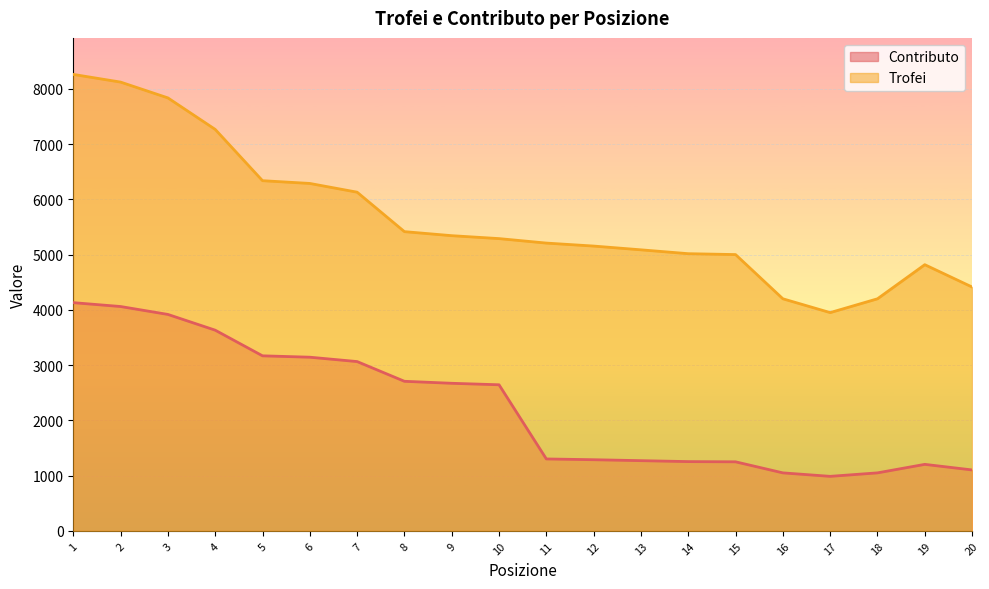

Which category has the highest value across all series?

1